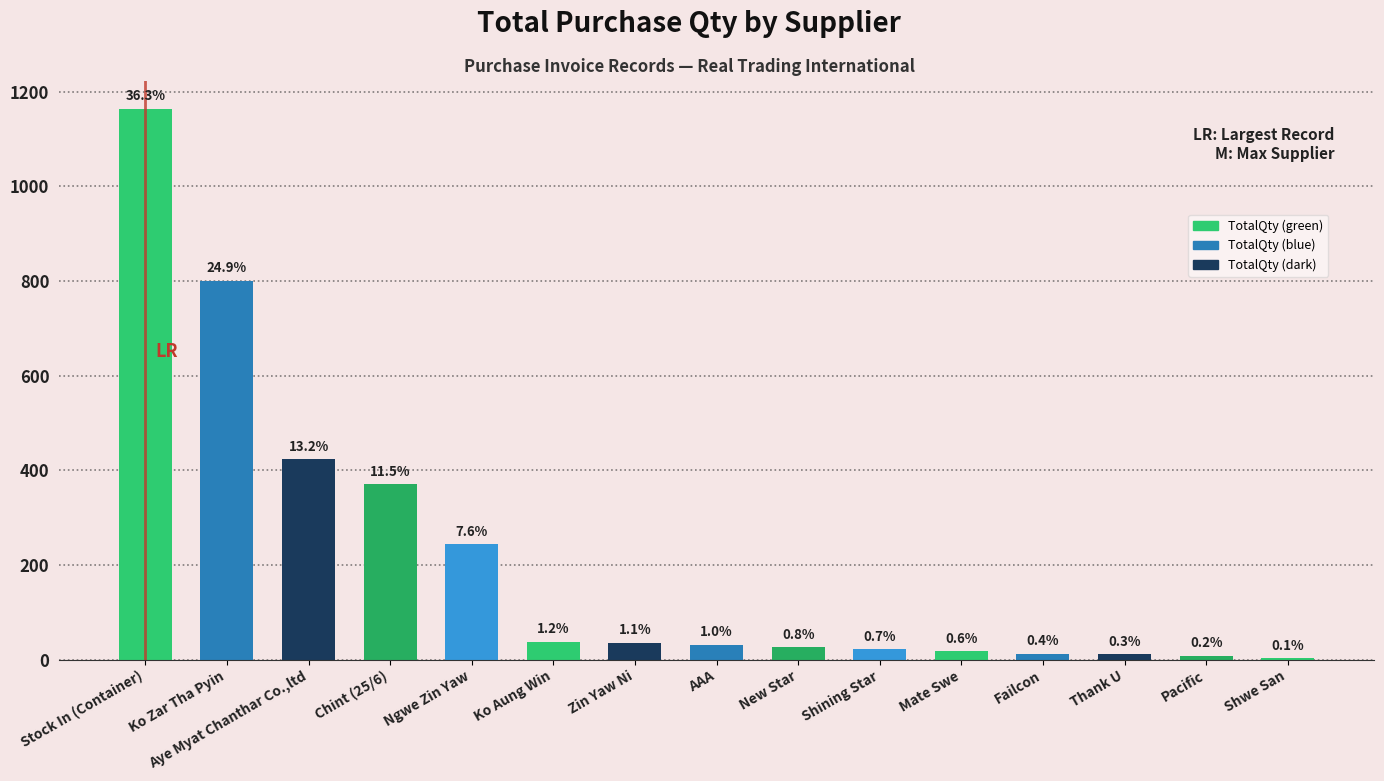

List the labels in order of value, largest first.

Stock In (Container), Ko Zar Tha Pyin, Aye Myat Chanthar Co.,ltd, Chint (25/6), Ngwe Zin Yaw, Ko Aung Win, Zin Yaw Ni, AAA, New Star, Shining Star, Mate Swe, Failcon, Thank U, Pacific, Shwe San